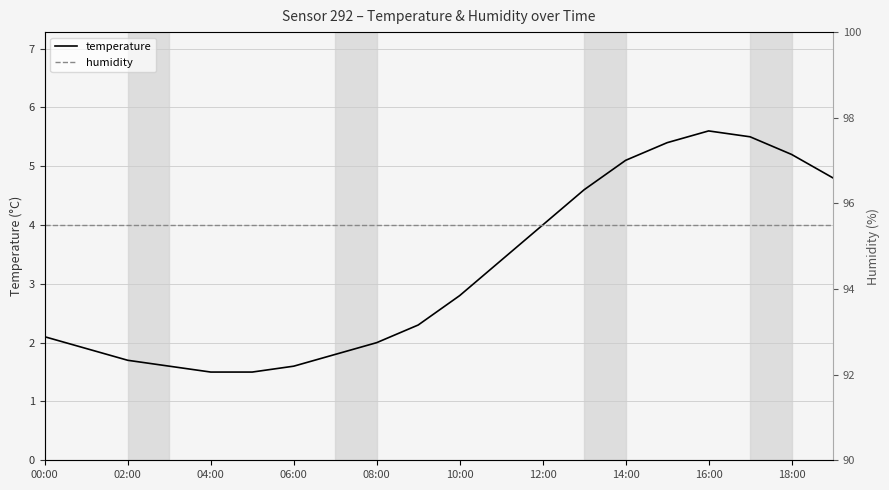

True or false: temperature has a value of 5.1 at 14:00.

True